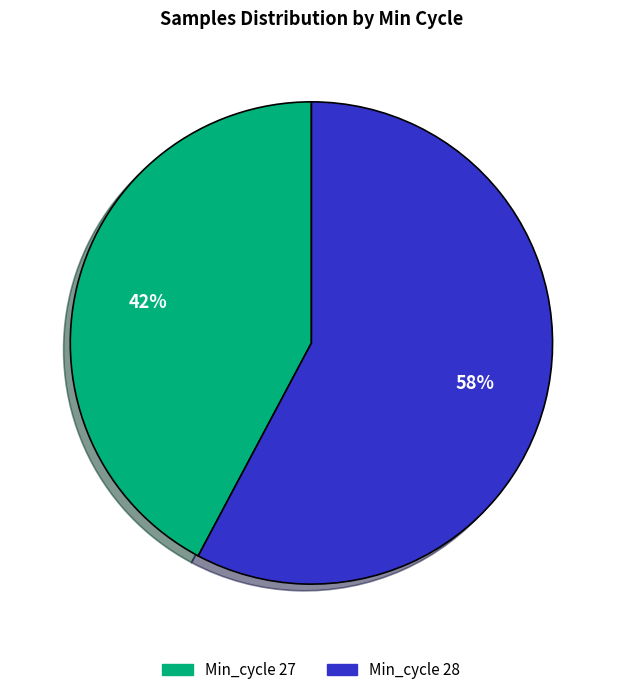

Is there any slice that represents more than half of the pie?

Yes